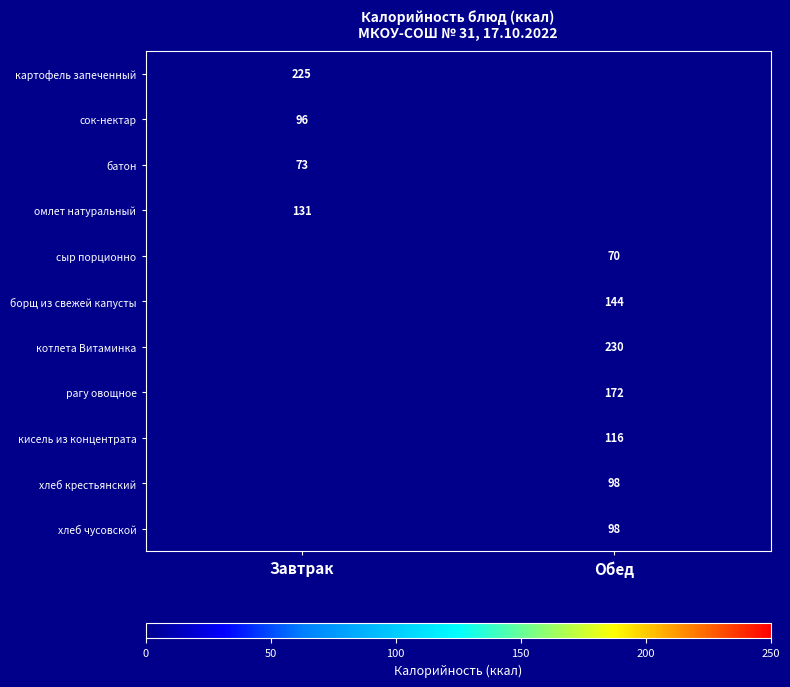

How many categories are shown in the chart?

2